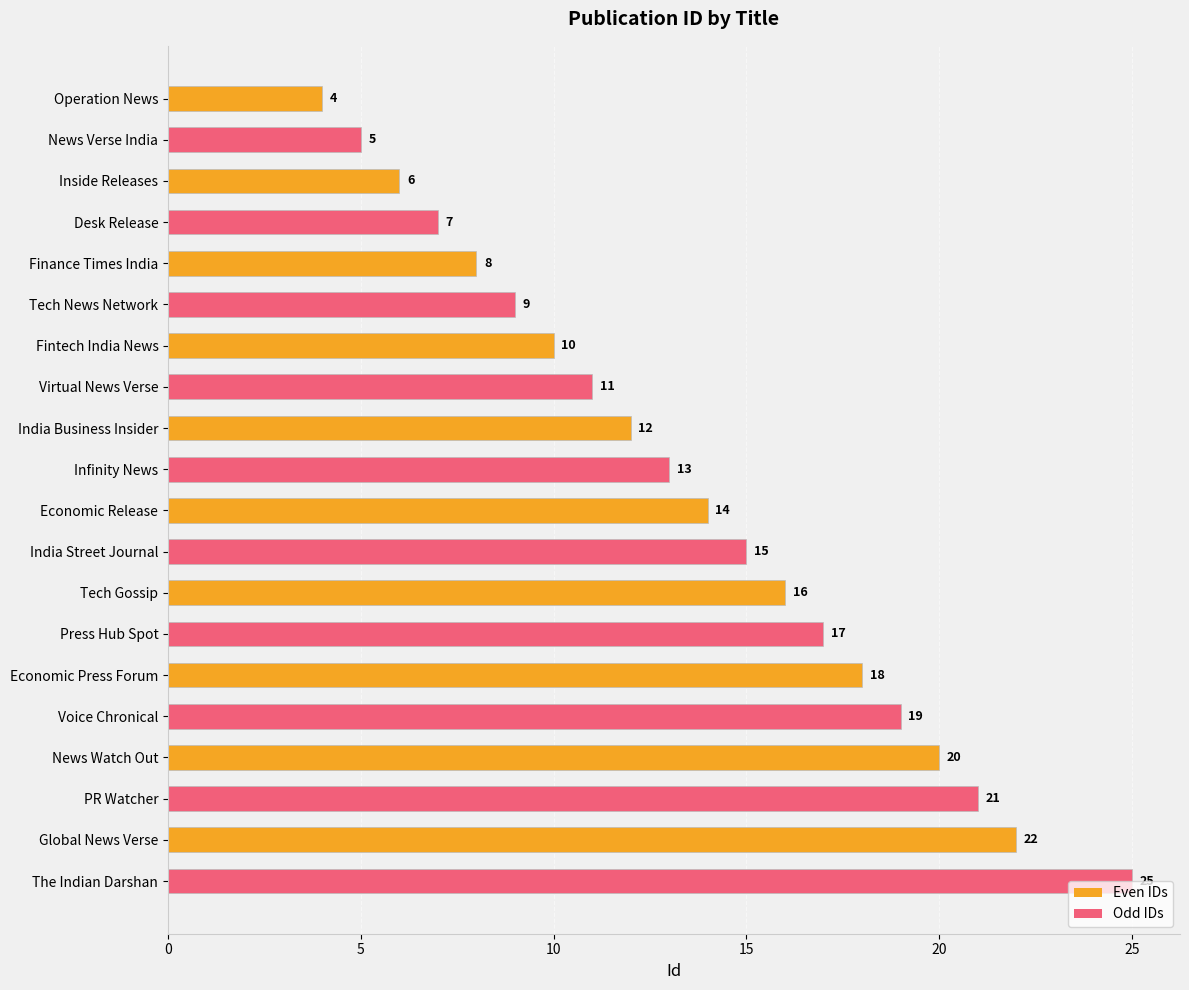

What is the approximate value of Even IDs at Tech Gossip, to the nearest 10?

20